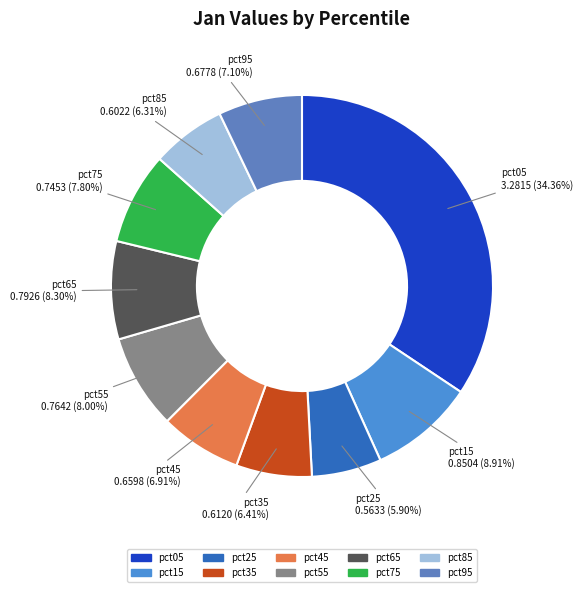

What percentage do pct65 and pct85 together represent?

14.6%